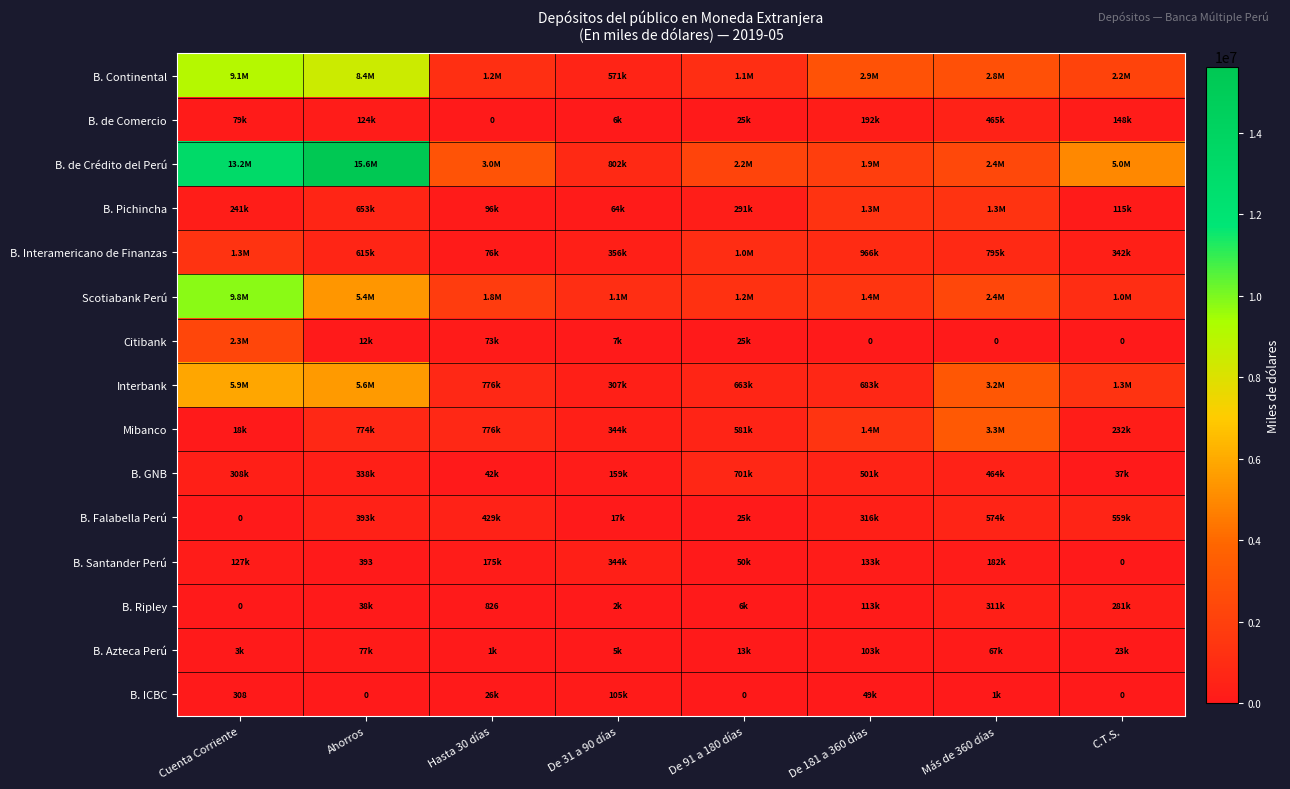

Between Más de 360 días and De 31 a 90 días, which is larger?

Más de 360 días